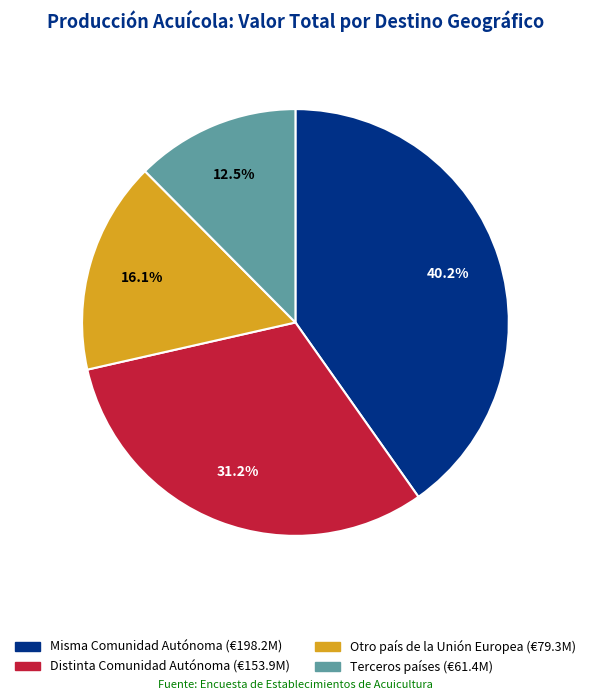

Between Misma Comunidad Autónoma and Terceros países, which is larger?

Misma Comunidad Autónoma